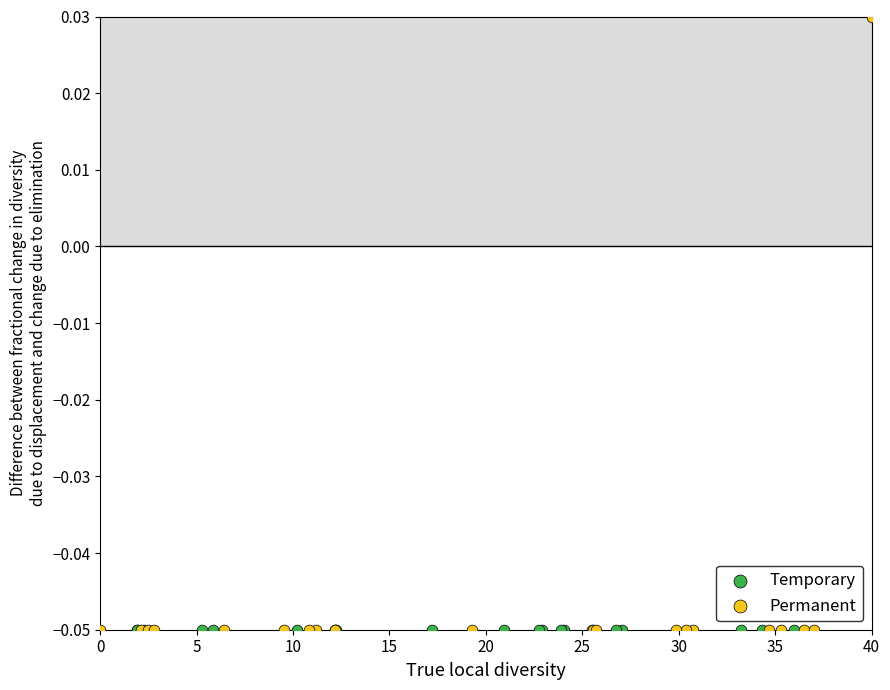

Which series has the widest spread of Y values?

Permanent